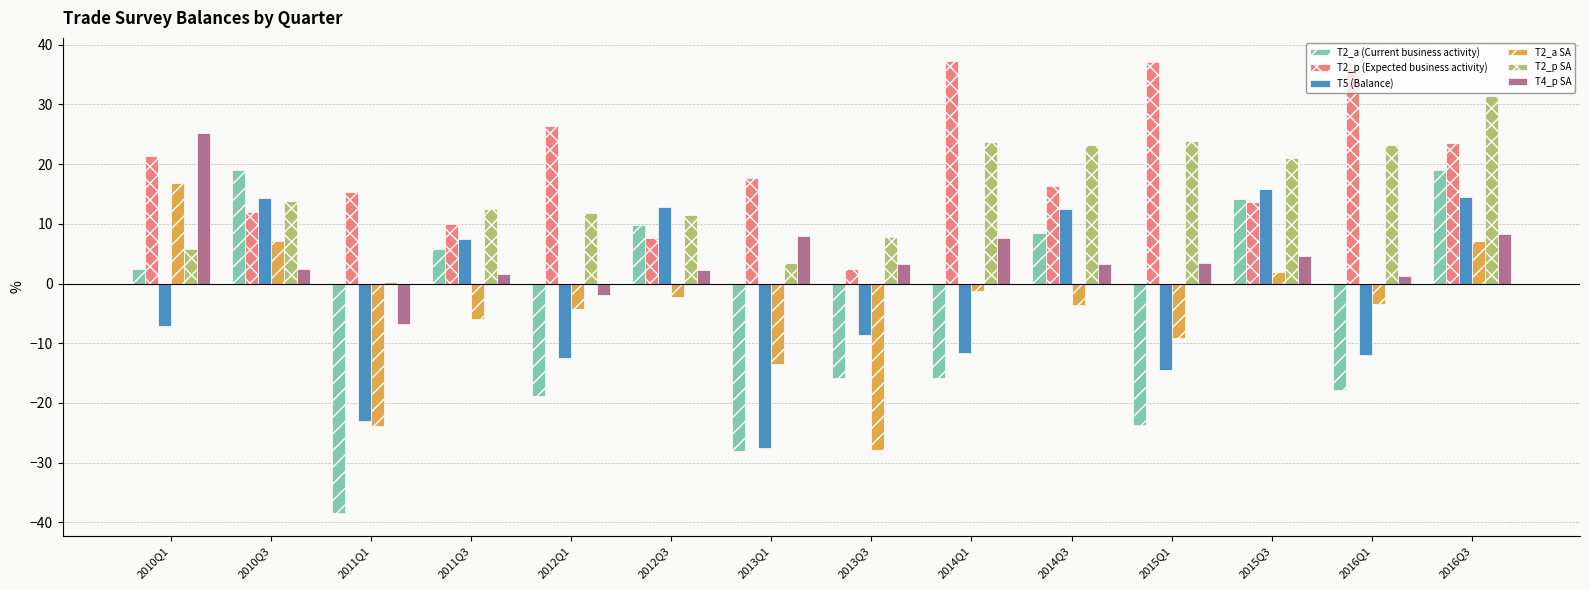

What is the maximum value for T2_p (Expected business activity)?

37.4